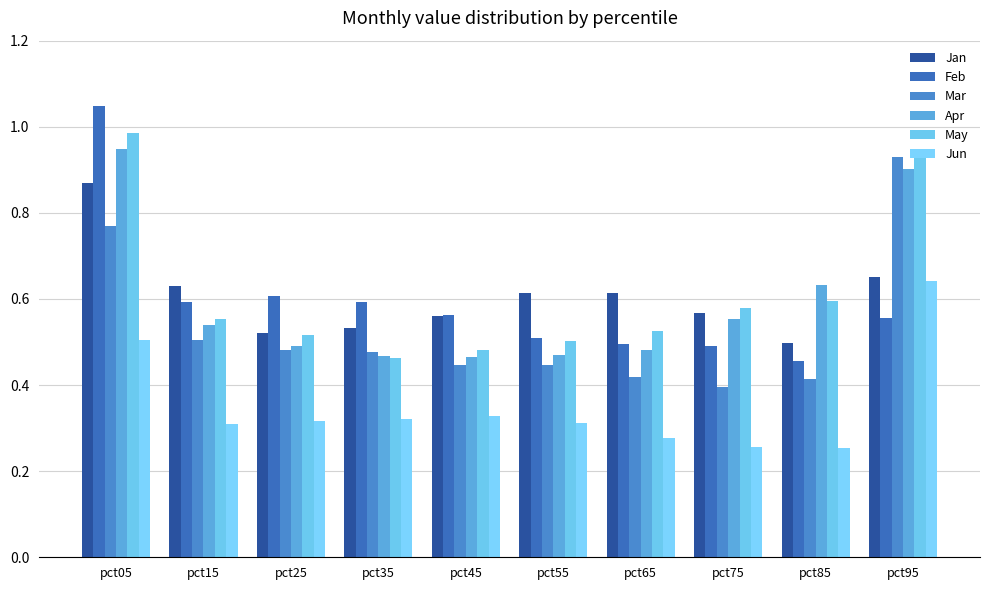

How many Jan values are between 0 and 1?

10